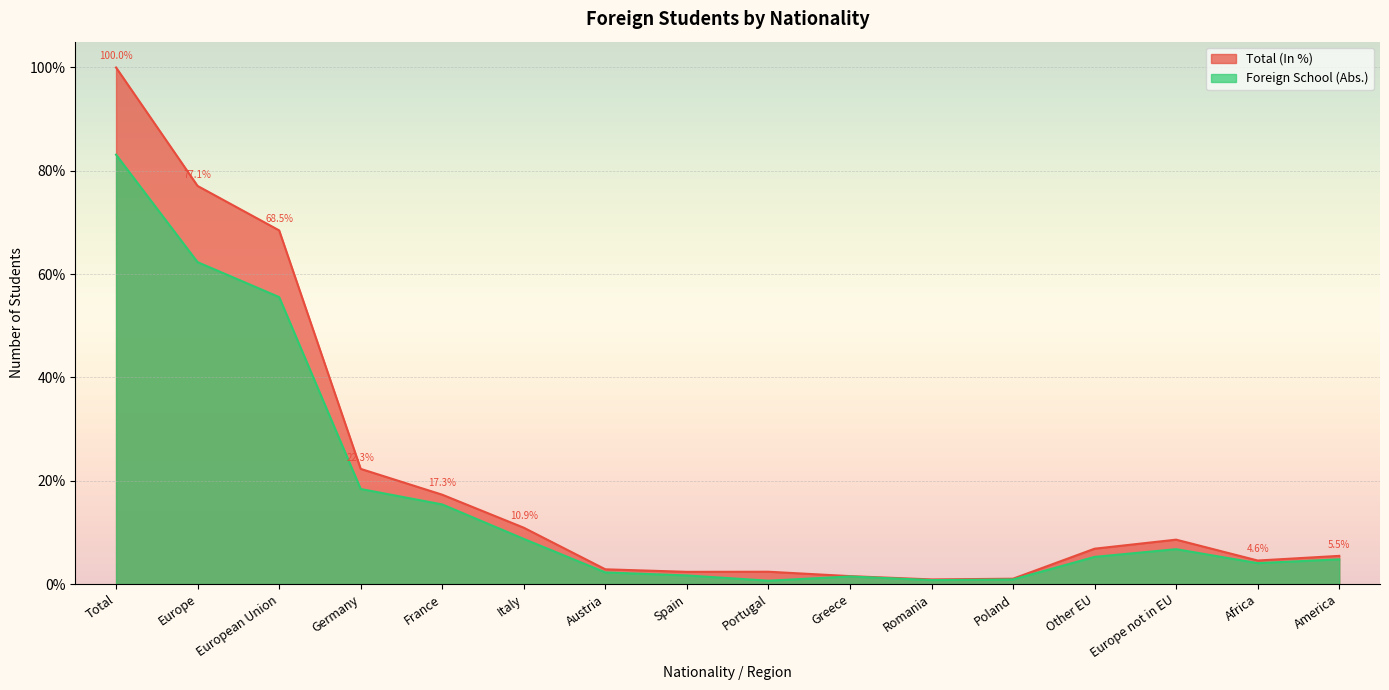

The value of Total (In %) at Europe is 77.1. True or false?

True